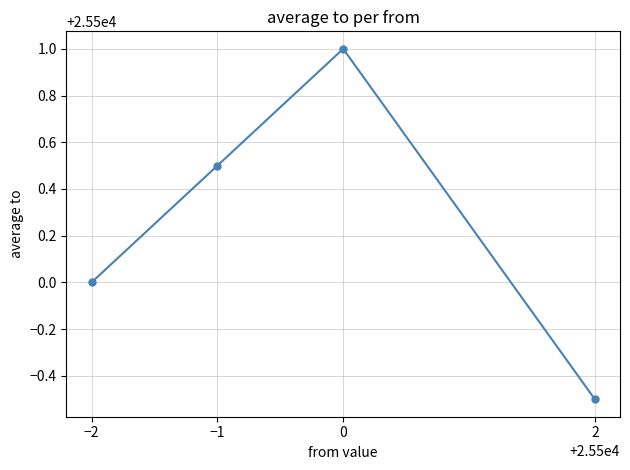

What is the value of the 1st point from the left?

25500.0